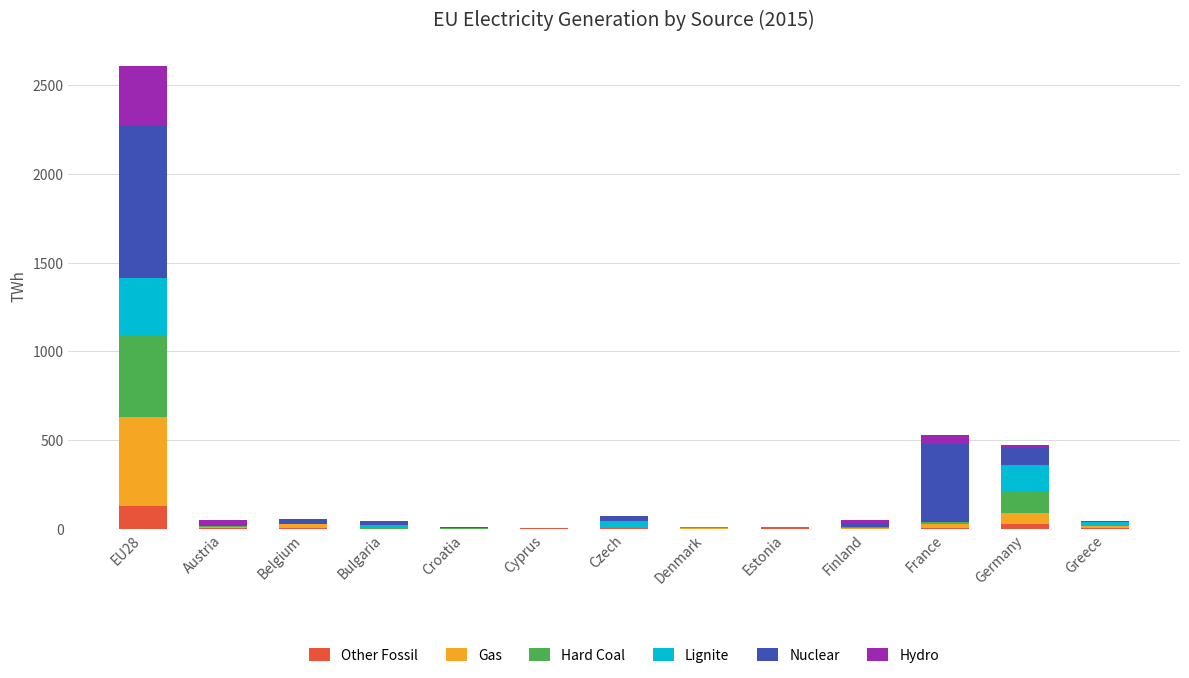

At which category is the sum across all series the highest?

EU28